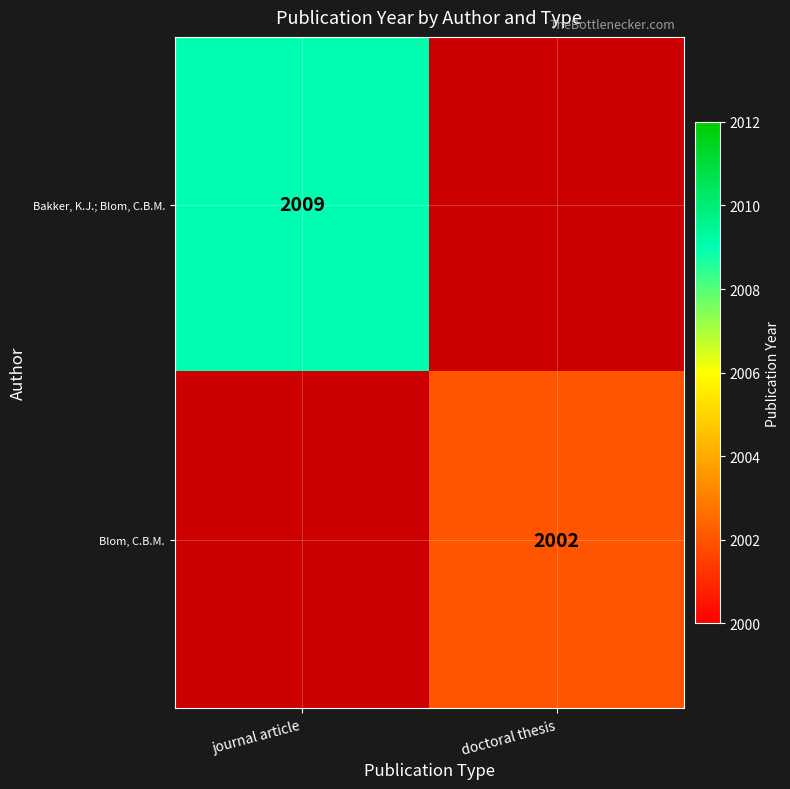

The Blom, C.B.M. series shows 955 at doctoral thesis. True or false?

False